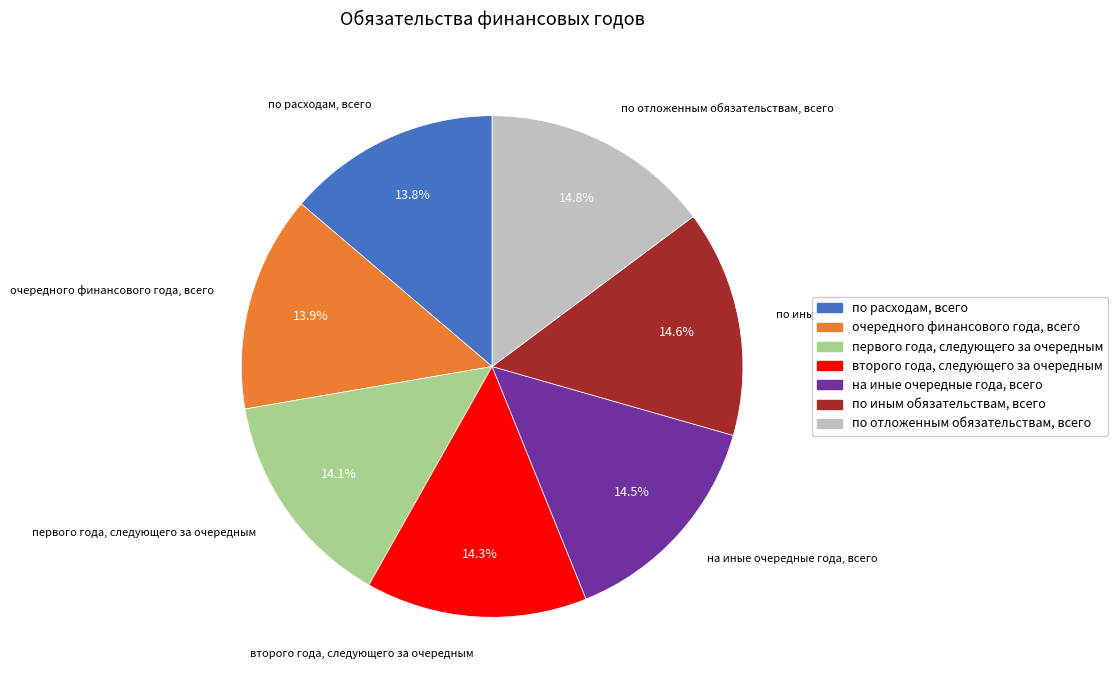

Rank the categories by value from lowest to highest.

по расходам, всего, очередного финансового года, всего, первого года, следующего за очередным, второго года, следующего за очередным, на иные очередные года, всего, по иным обязательствам, всего, по отложенным обязательствам, всего